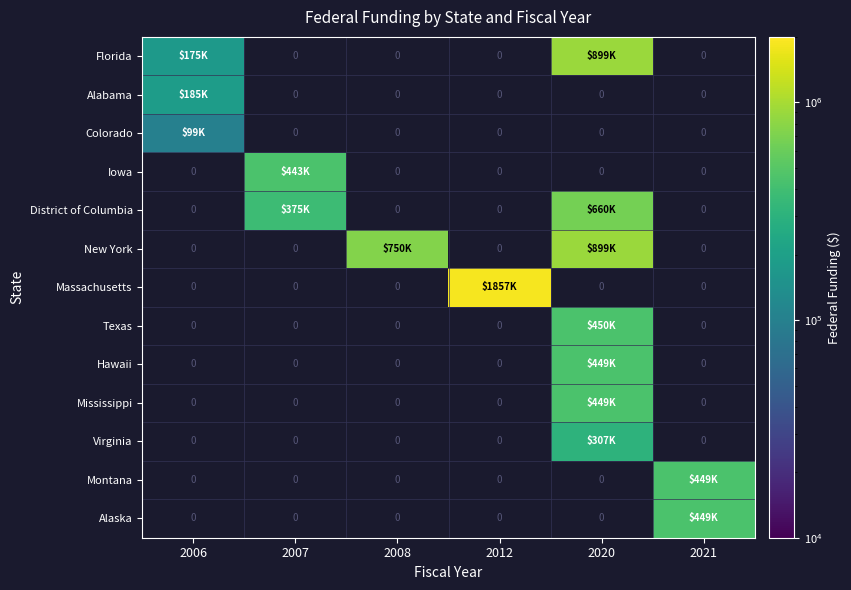

At how many categories does at least one series exceed 271451?

5